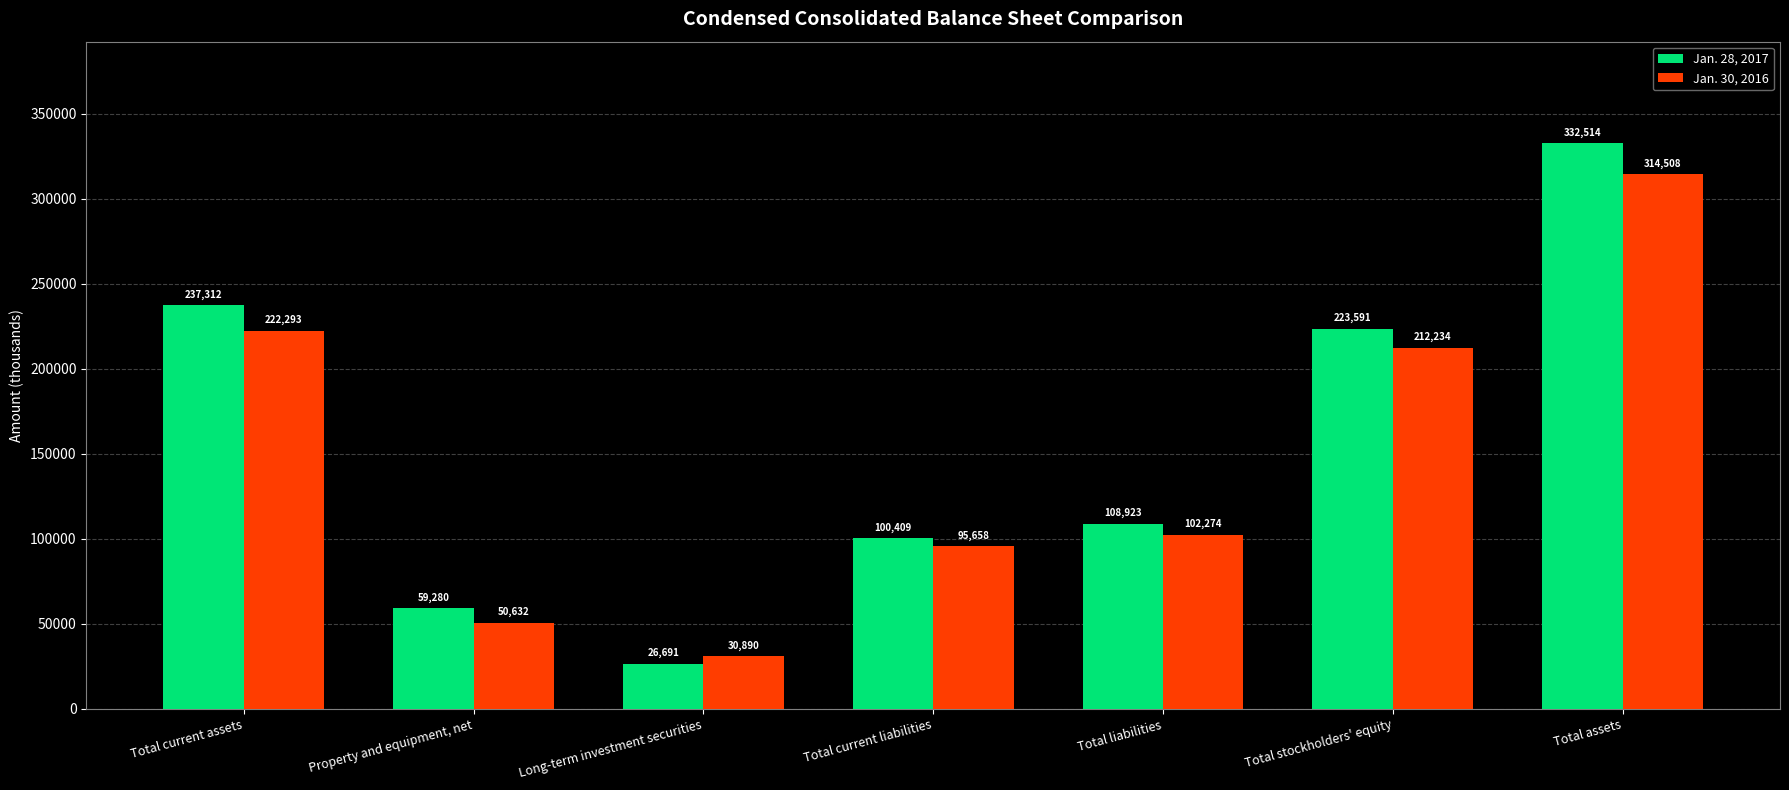

The Jan. 30, 2016 series shows 387408 at Total current assets. True or false?

False